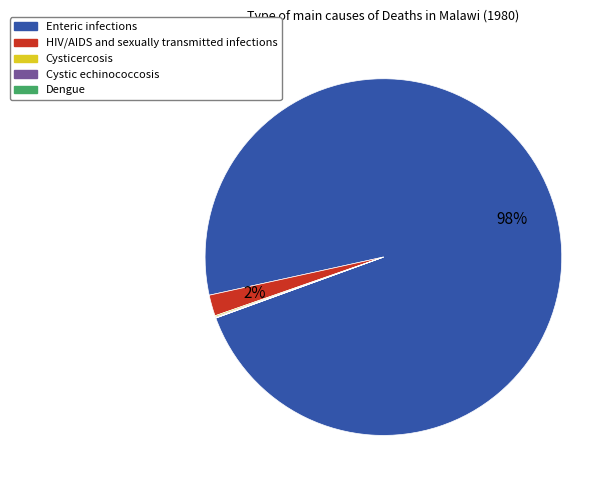

Is it true that Enteric infections is 93% of the pie?

False